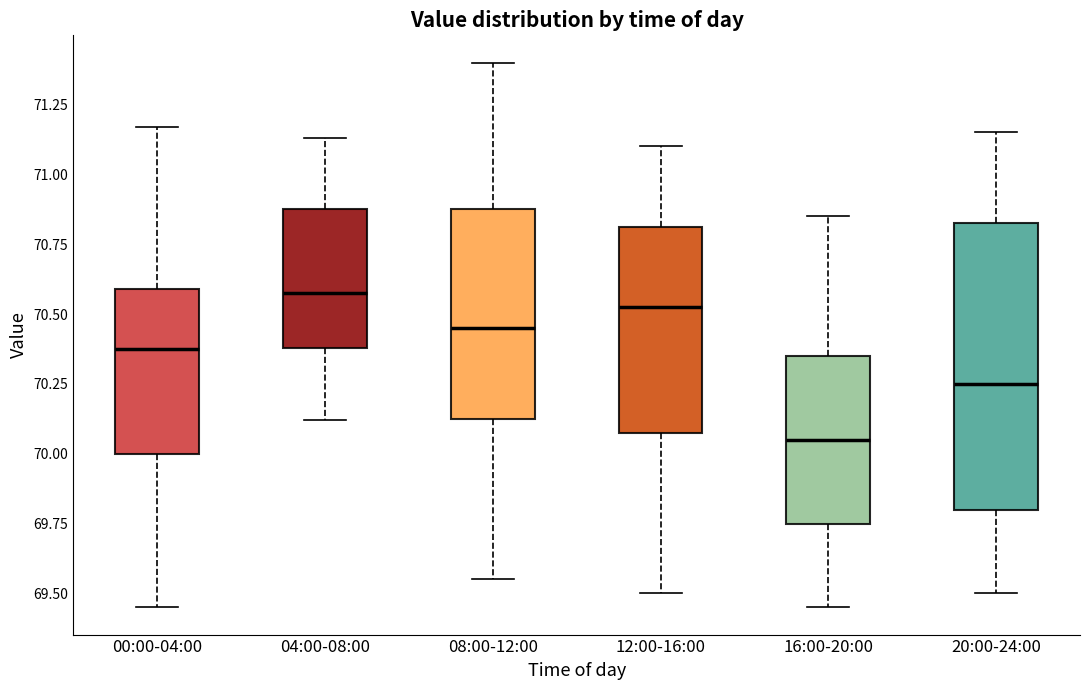

Reading left to right, read every box against the y-axis: the position of its median line, the range the box covers, and the ends of its whiskers. The values are not printed on the chart, so give them approximately, as read against the axis.

00:00-04:00: median 70.40, box 70.00 to 70.60, whiskers 69.45 to 71.15
04:00-08:00: median 70.60, box 70.40 to 70.90, whiskers 70.10 to 71.15
08:00-12:00: median 70.45, box 70.15 to 70.90, whiskers 69.55 to 71.40
12:00-16:00: median 70.55, box 70.10 to 70.80, whiskers 69.50 to 71.10
16:00-20:00: median 70.05, box 69.75 to 70.35, whiskers 69.45 to 70.85
20:00-24:00: median 70.25, box 69.80 to 70.85, whiskers 69.50 to 71.15